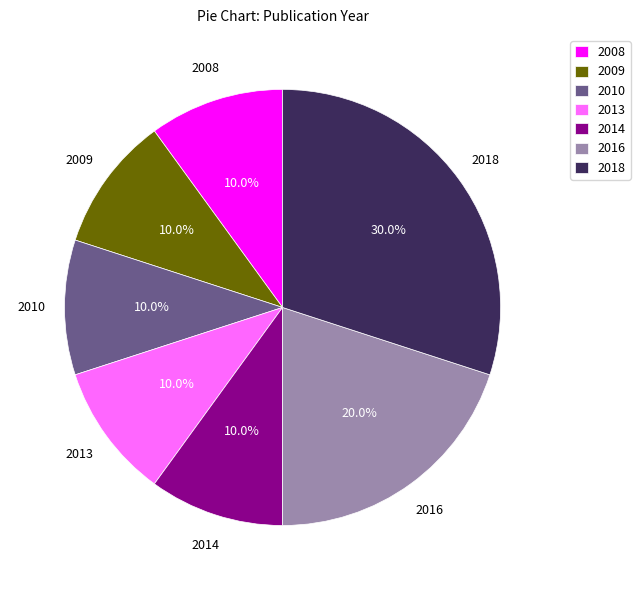

What percentage do 2013 and 2010 together represent?

20.0%